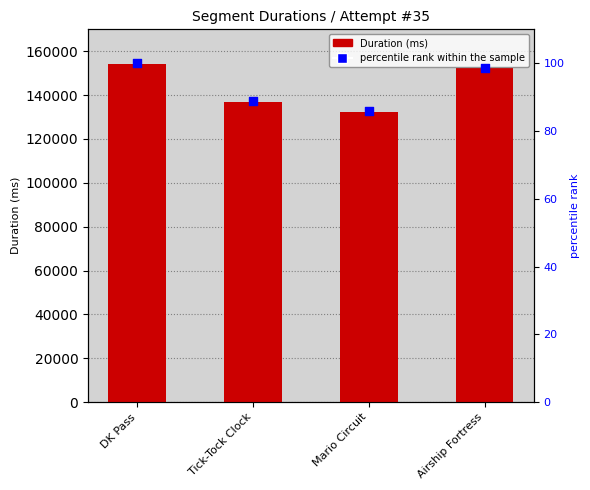

Which series has the largest total across all categories?

Duration (ms)